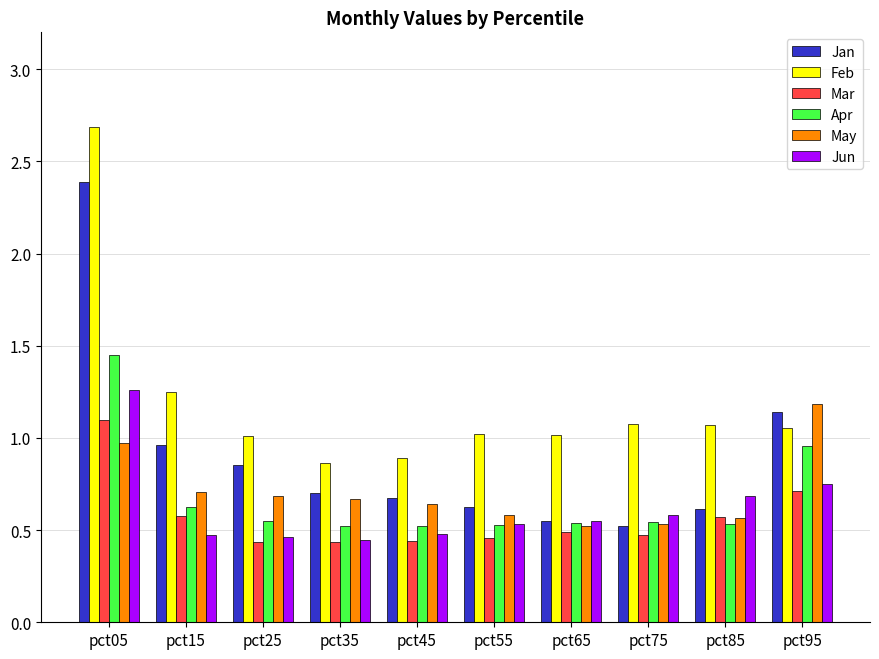

Is it true that May equals 0.7 at pct15?

True